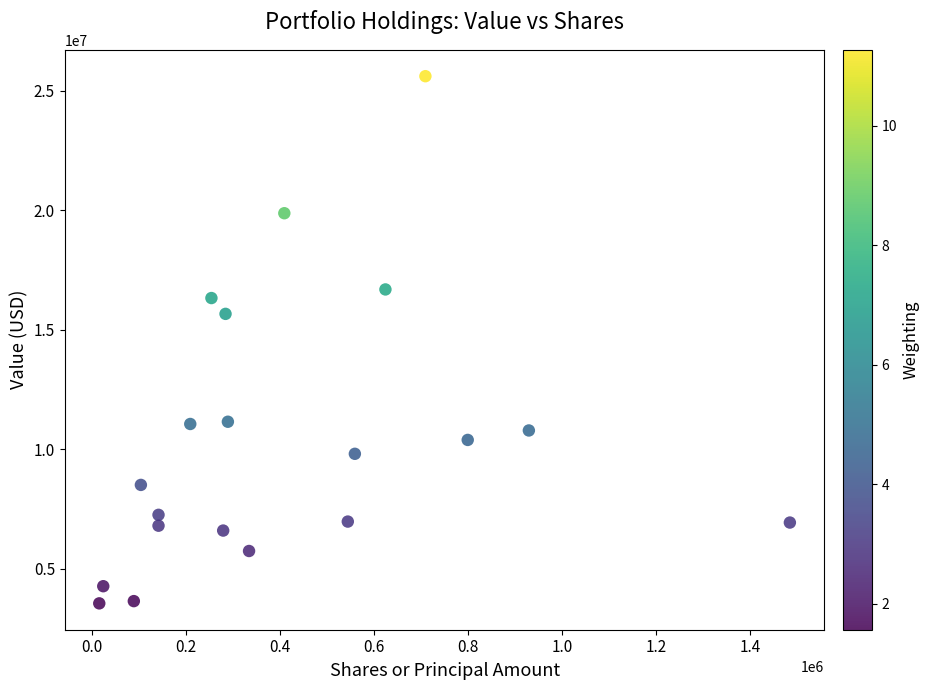

What Y value in the scatter plot is closest to 14582000?

15666000